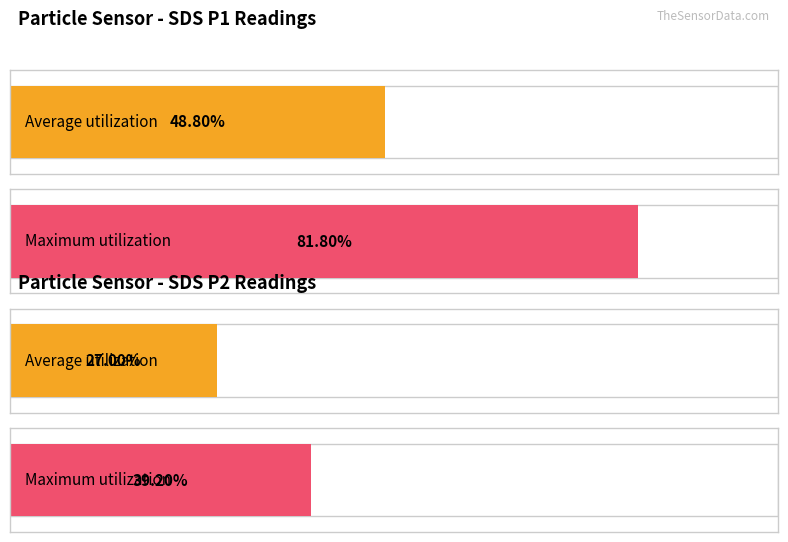

Which series has the largest total across all categories?

Maximum utilization